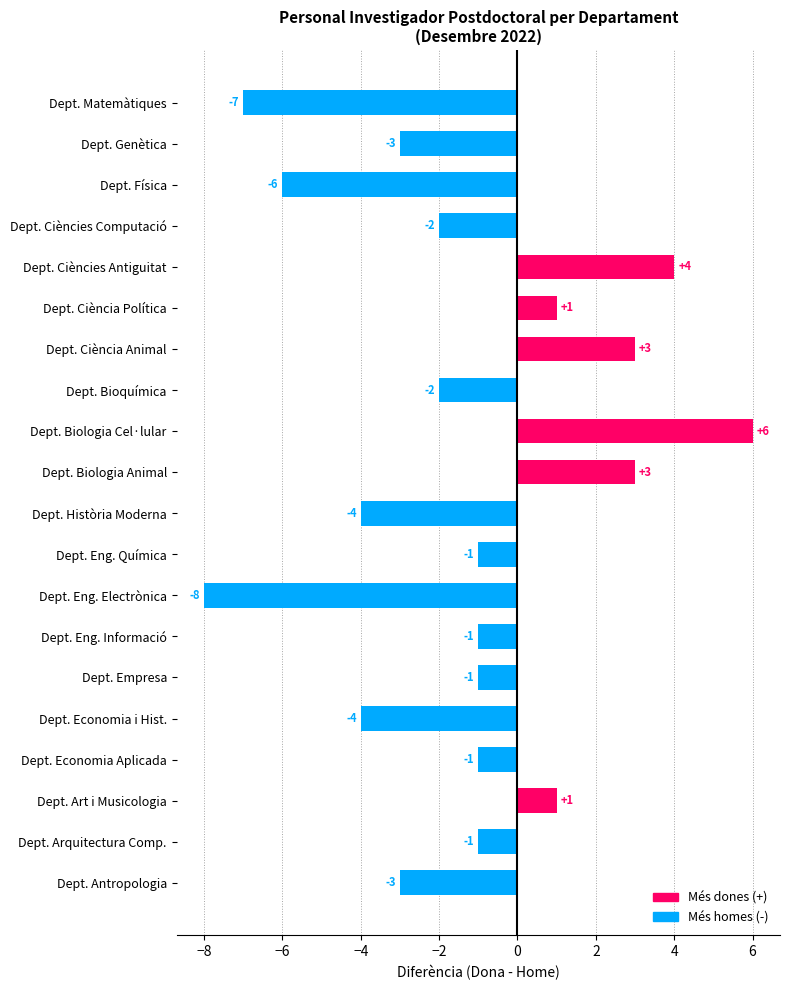

True or false: the data shows 1 at Dept. Ciència Animal.

False